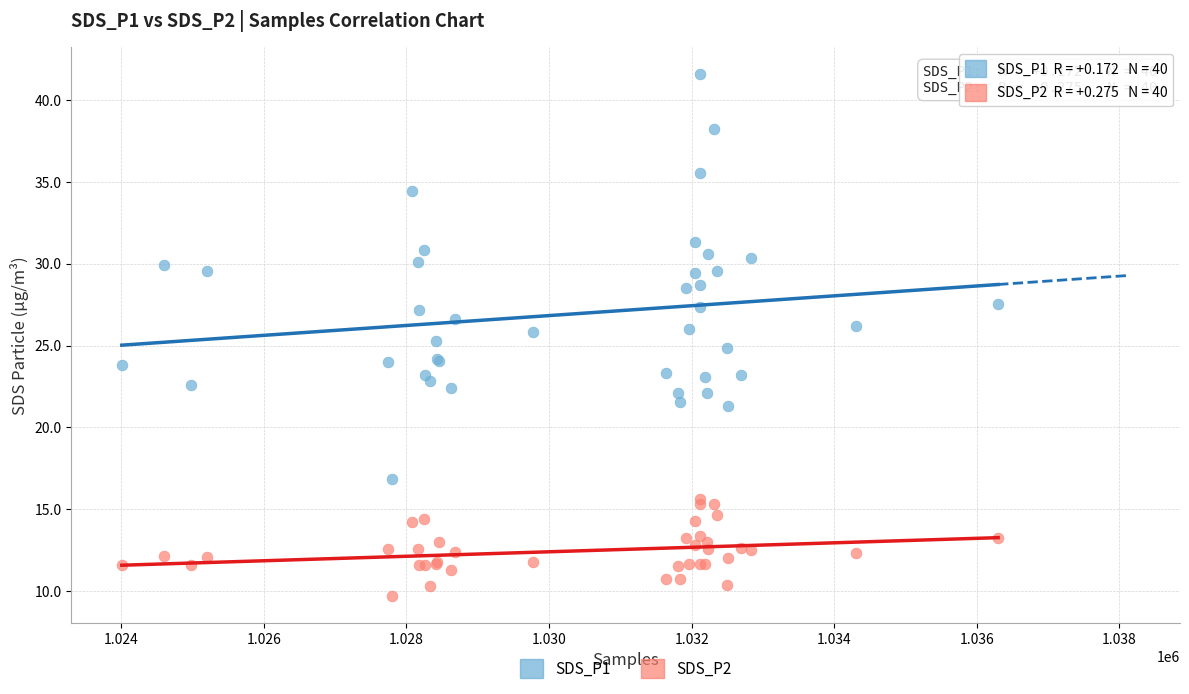

Which series reaches the minimum Y coordinate?

SDS_P2